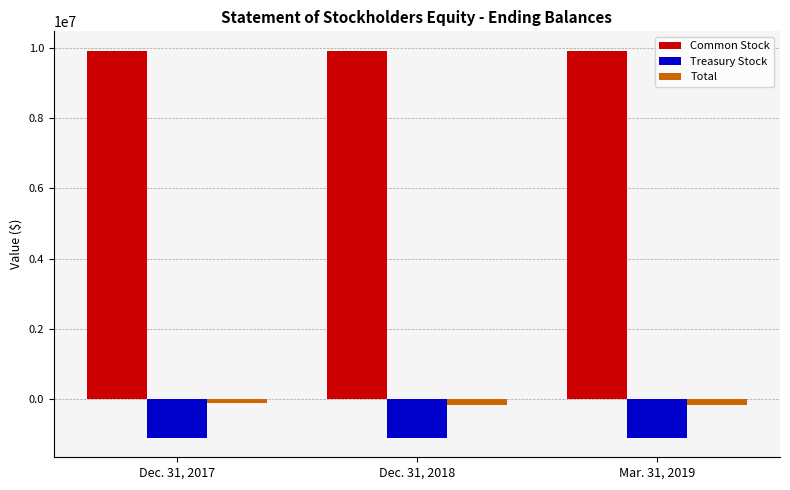

The value of Treasury Stock at Mar. 31, 2019 is -1094517. True or false?

True